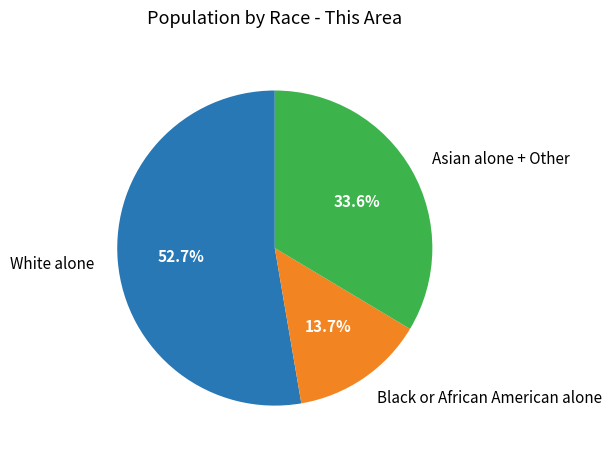

Is there any slice that represents more than half of the pie?

Yes